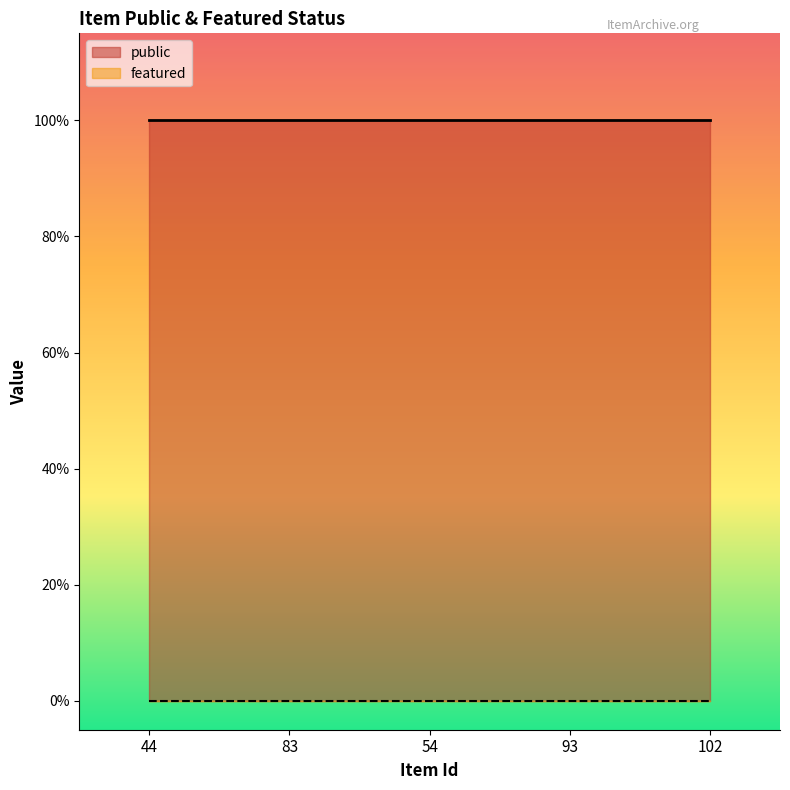

What is the sum of all public values?

5